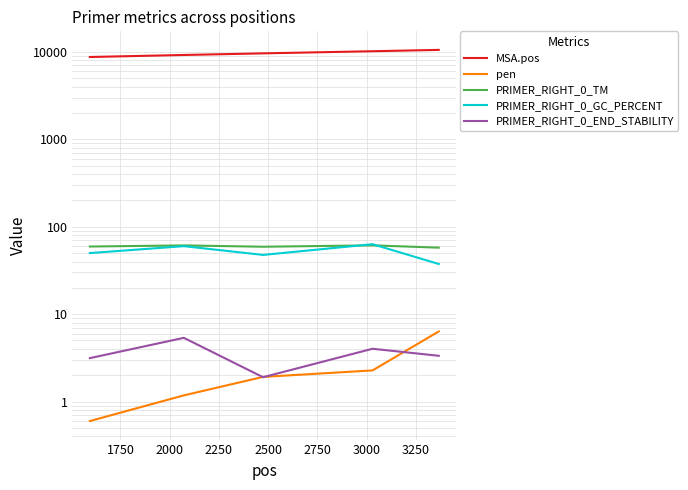

Reading left to right, transcribe all the data shown in this chart.

MSA.pos: 8753.0	9230.0	9632.0	10188.0	10554.0
pen: 0.6	1.2	1.9	2.3	6.3
PRIMER_RIGHT_0_TM: 59.4	61.2	59.1	61.3	57.7
PRIMER_RIGHT_0_GC_PERCENT: 50.0	60.0	47.6	63.2	37.5
PRIMER_RIGHT_0_END_STABILITY: 3.1	5.4	1.9	4.0	3.3